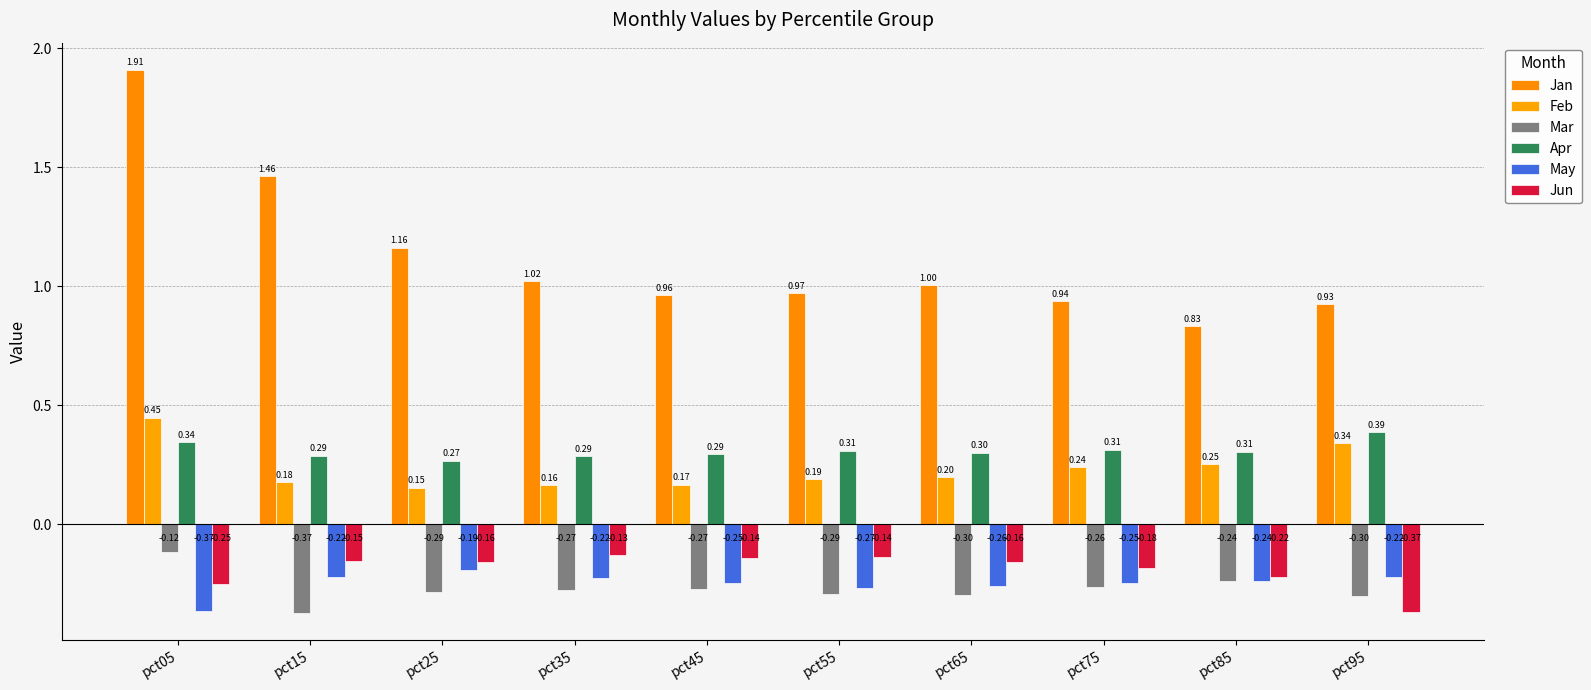

Rank the series by their maximum value, from lowest to highest.

May, Jun, Mar, Apr, Feb, Jan